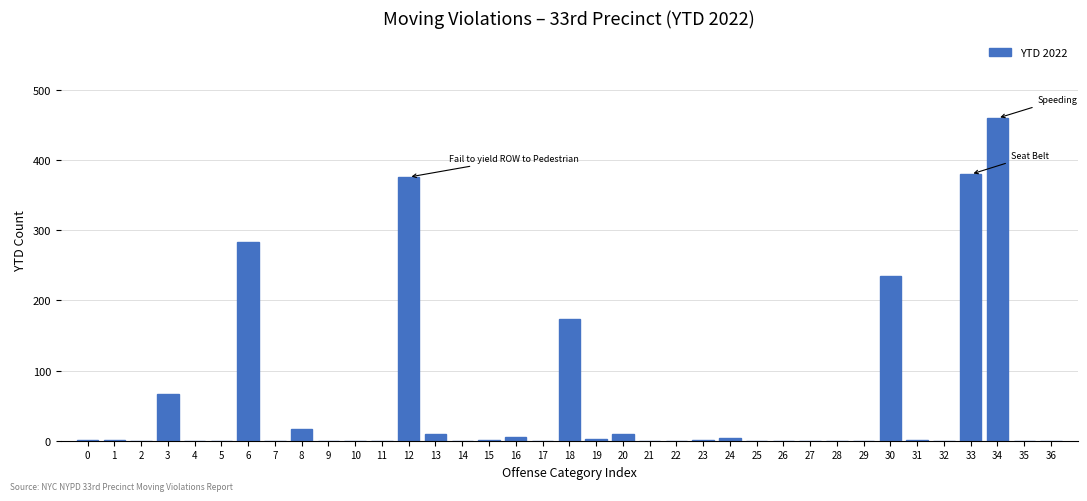

At which category does the chart reach its peak across all series?

34